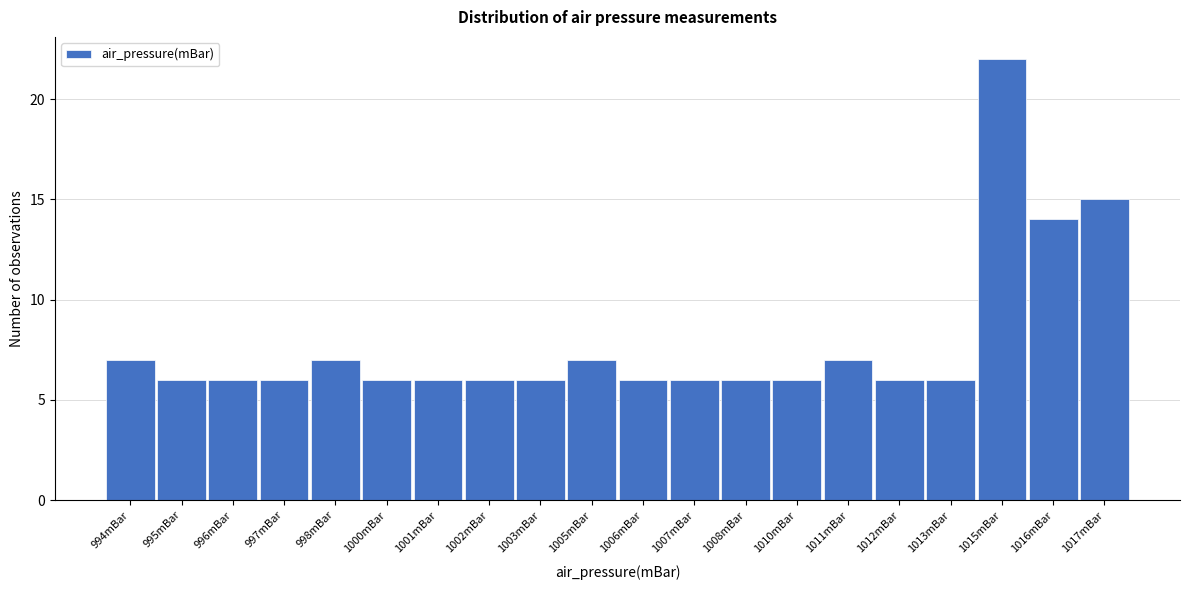

Reading right to left, transcribe all the data shown in this chart.

1017mBar=15	1016mBar=14	1015mBar=22	1013mBar=6	1012mBar=6	1011mBar=7	1010mBar=6	1008mBar=6	1007mBar=6	1006mBar=6	1005mBar=7	1003mBar=6	1002mBar=6	1001mBar=6	1000mBar=6	998mBar=7	997mBar=6	996mBar=6	995mBar=6	994mBar=7